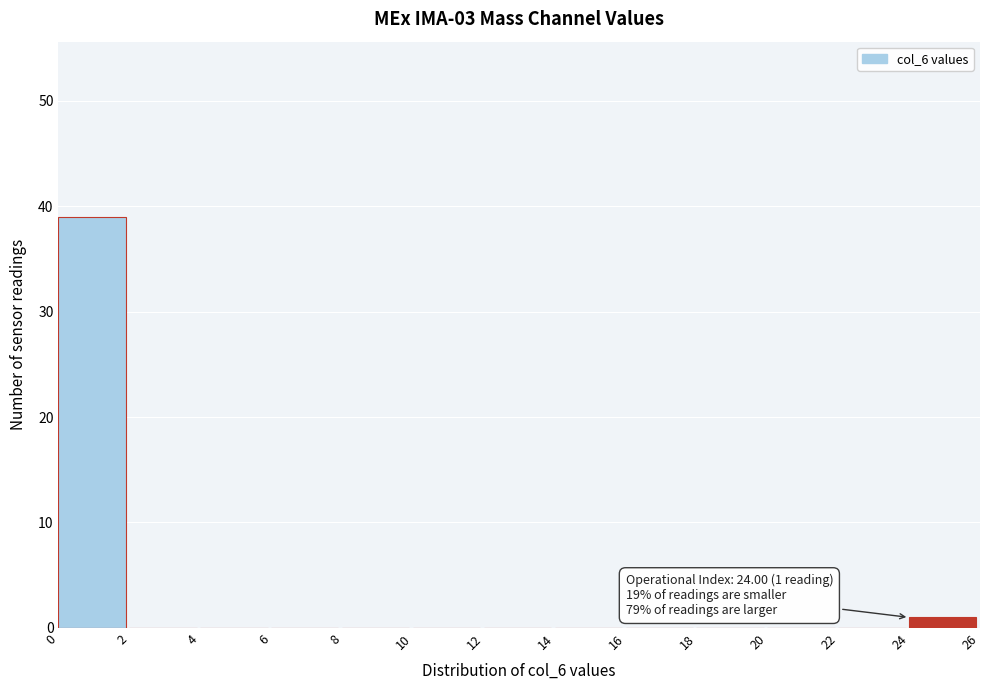

Which range on the x-axis has the tallest bar?

0 to 2